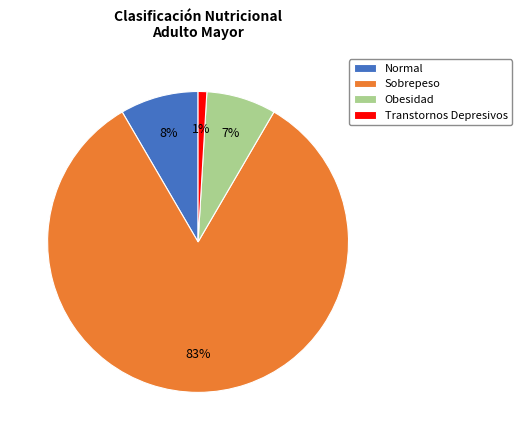

To the nearest percent, what is the average slice percentage?

25%